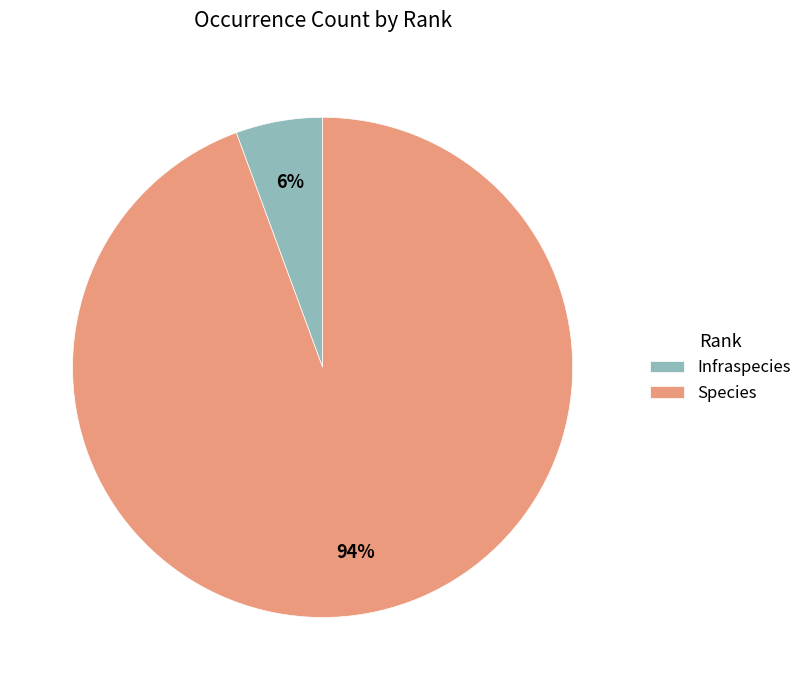

Which category has the biggest portion of the pie?

Species